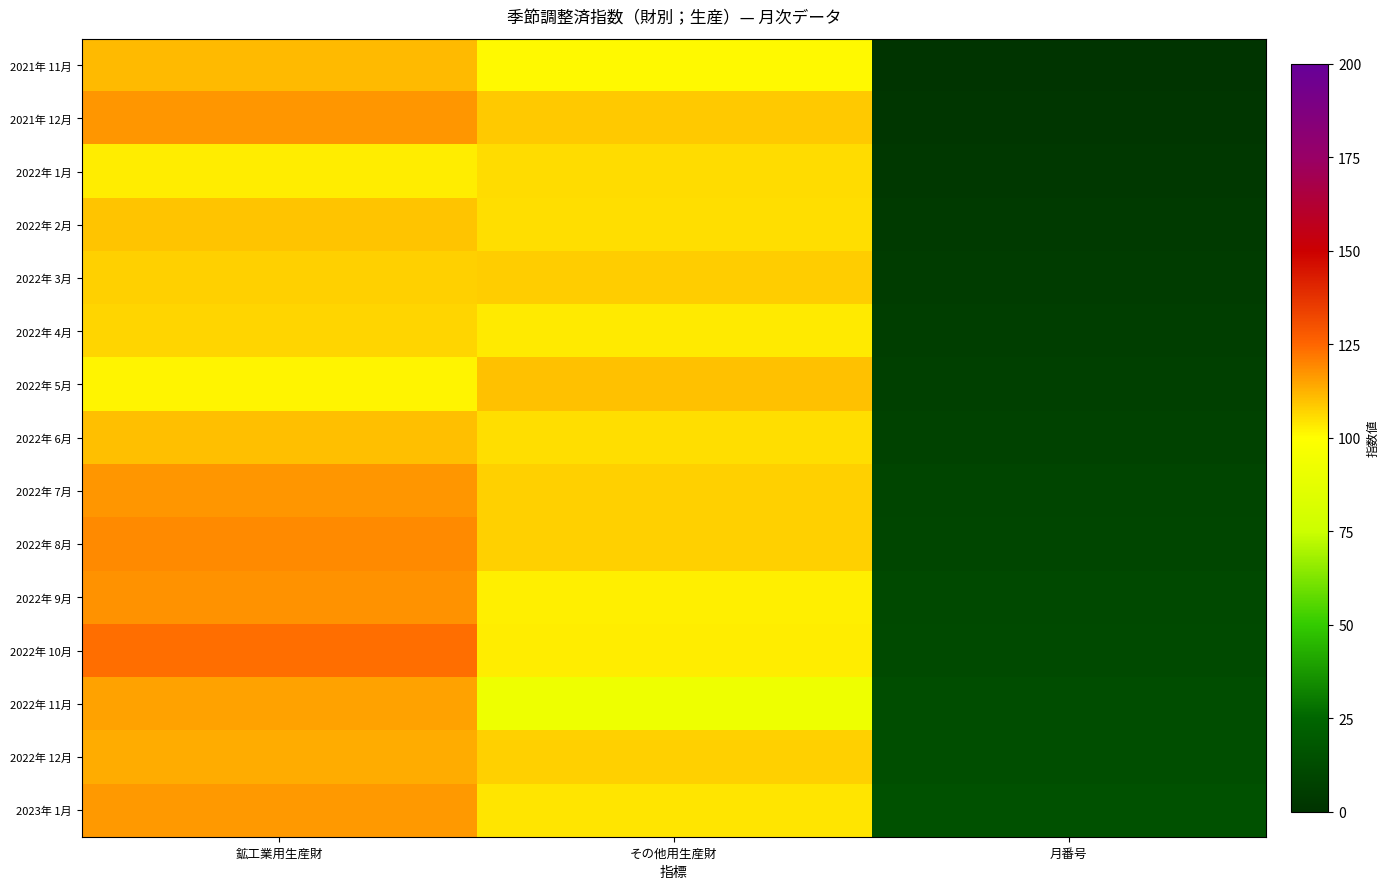

What is the smallest value displayed?

1.0